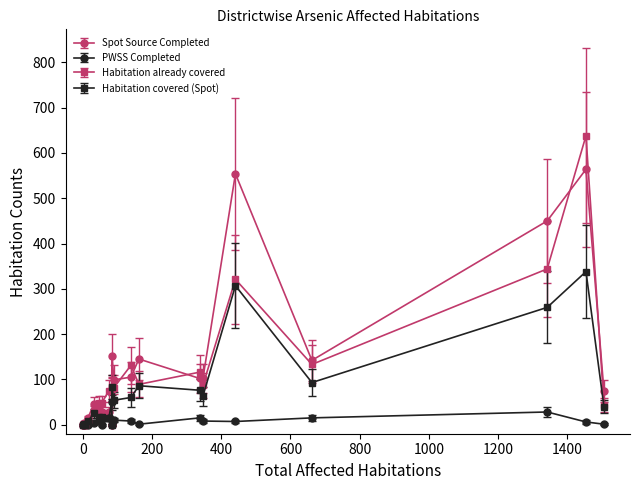

What is the maximum value shown in the chart?

638